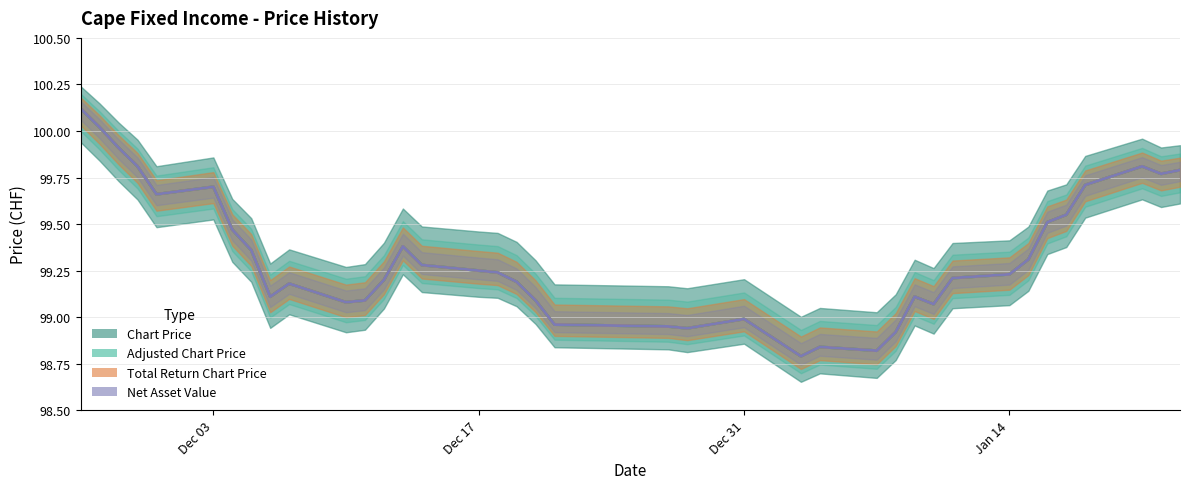

Reading left to right, transcribe all the data shown in this chart.

Chart Price: 100.1	100.0	99.9	99.8	99.7	99.7	99.5	99.4	99.1	99.2	99.1	99.1	99.2	99.4	99.3	99.2	99.2	99.2	99.1	99.0	99.0	98.9	99.0	98.8	98.8	98.8	98.9	99.1	99.1	99.2	99.2	99.3	99.5	99.5	99.7	99.8	99.8	99.8
Adjusted Chart Price: 100.1	100.0	99.9	99.8	99.7	99.7	99.5	99.4	99.1	99.2	99.1	99.1	99.2	99.4	99.3	99.2	99.2	99.2	99.1	99.0	99.0	98.9	99.0	98.8	98.8	98.8	98.9	99.1	99.1	99.2	99.2	99.3	99.5	99.5	99.7	99.8	99.8	99.8
Total Return Chart Price: 100.1	100.0	99.9	99.8	99.7	99.7	99.5	99.4	99.1	99.2	99.1	99.1	99.2	99.4	99.3	99.2	99.2	99.2	99.1	99.0	99.0	98.9	99.0	98.8	98.8	98.8	98.9	99.1	99.1	99.2	99.2	99.3	99.5	99.5	99.7	99.8	99.8	99.8
Net Asset Value: 100.1	100.0	99.9	99.8	99.7	99.7	99.5	99.4	99.1	99.2	99.1	99.1	99.2	99.4	99.3	99.2	99.2	99.2	99.1	99.0	99.0	98.9	99.0	98.8	98.8	98.8	98.9	99.1	99.1	99.2	99.2	99.3	99.5	99.5	99.7	99.8	99.8	99.8